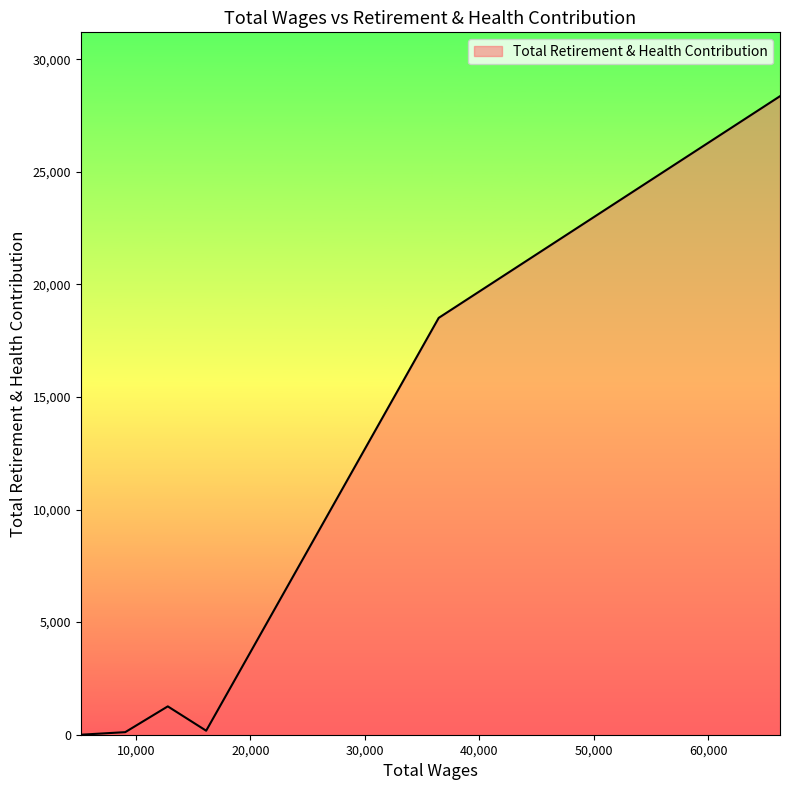

True or false: there are more than 1 points higher than both neighbors.

False